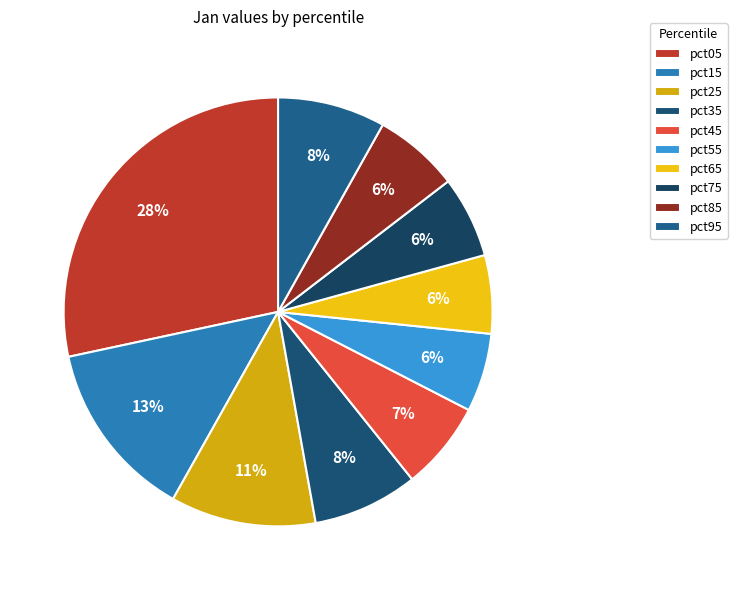

To the nearest percent, what is the difference between the pct95 and pct65 slice percentages?

2%